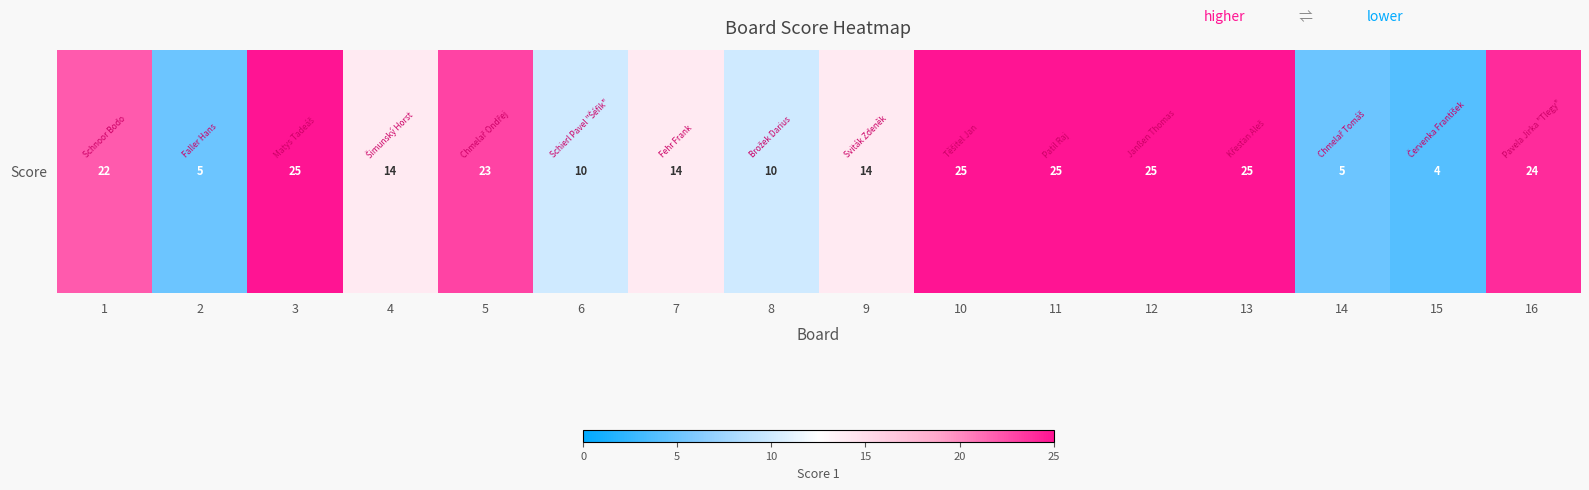

The value at 5 is 23. True or false?

True